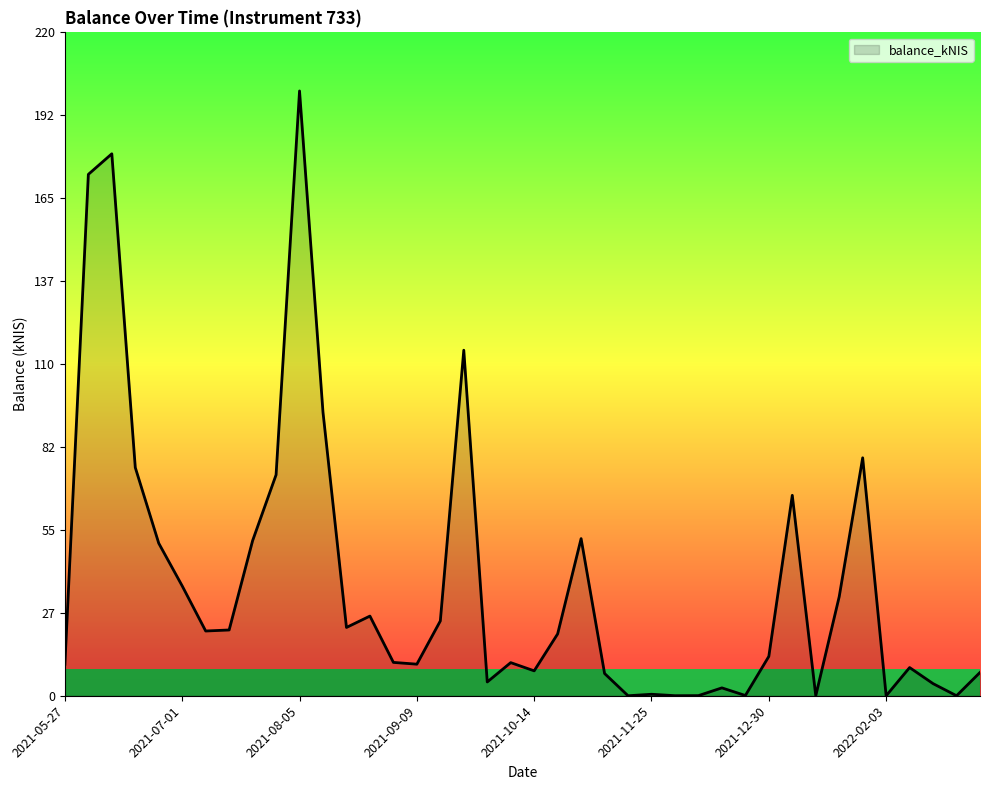

What is the difference between the maximum and minimum values?

200.6